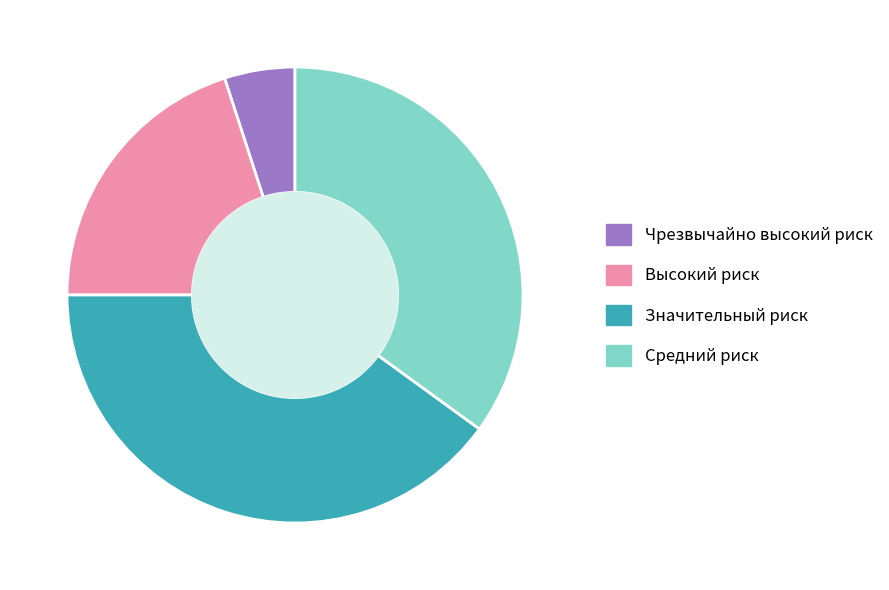

Is there a majority slice in this chart?

No